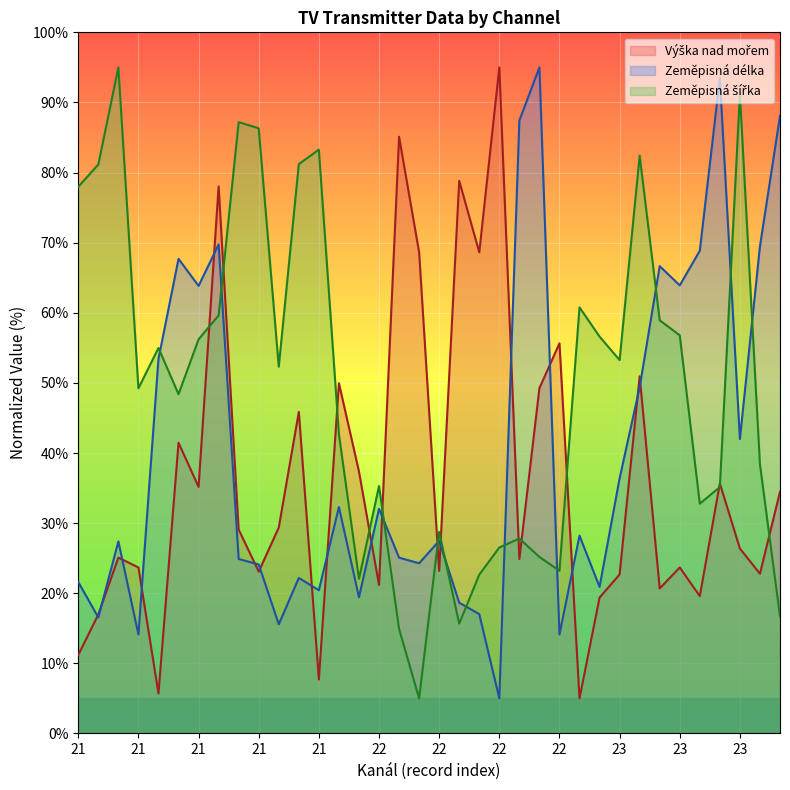

Between 22 and 23, which series saw the biggest shift?

Výška nad mořem